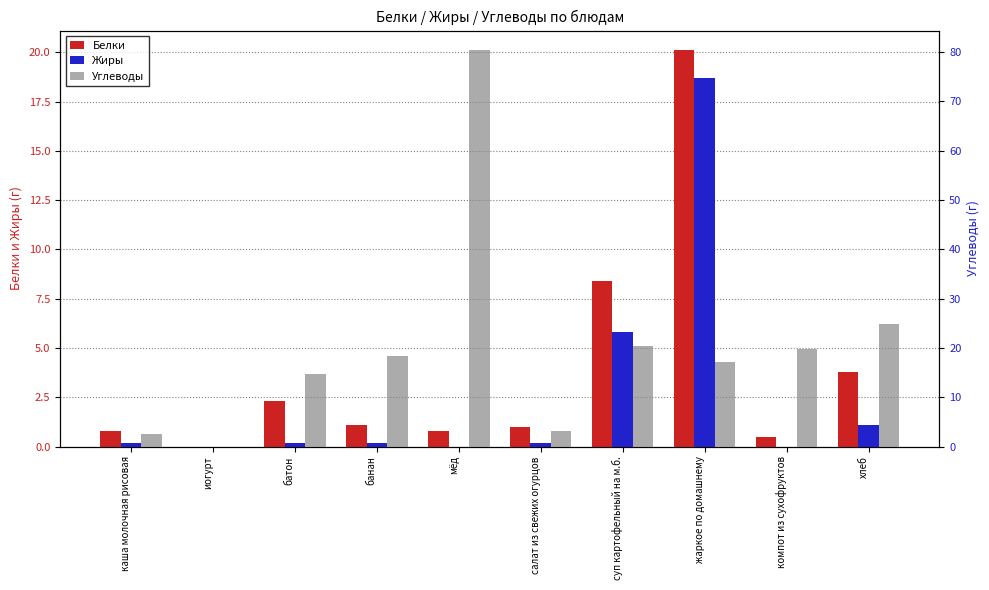

Which series has the largest total across all categories?

Углеводы